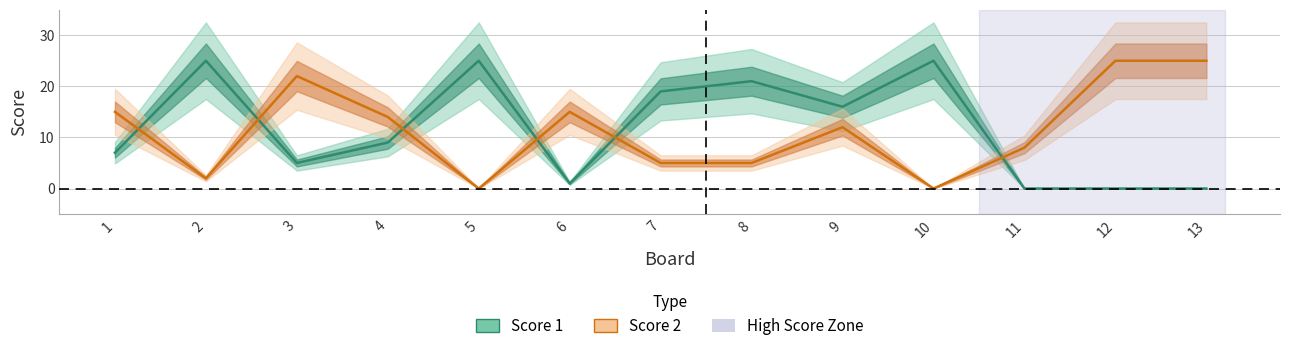

What is the maximum value for Score 2?

25